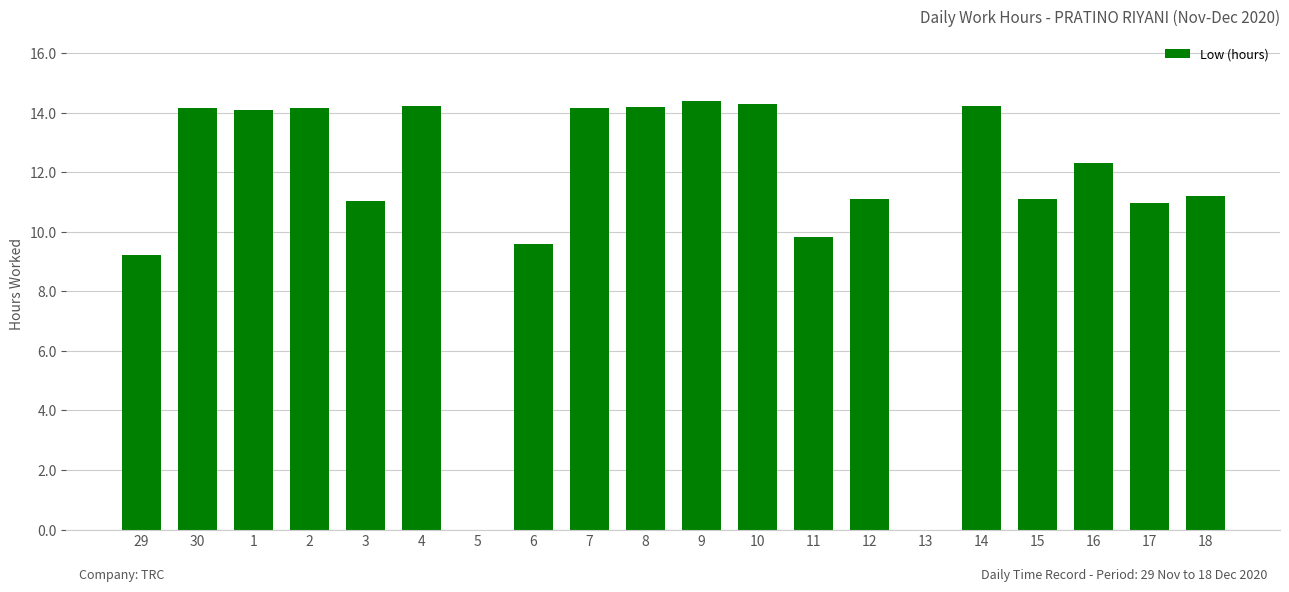

Where does the data first go above 12?

30